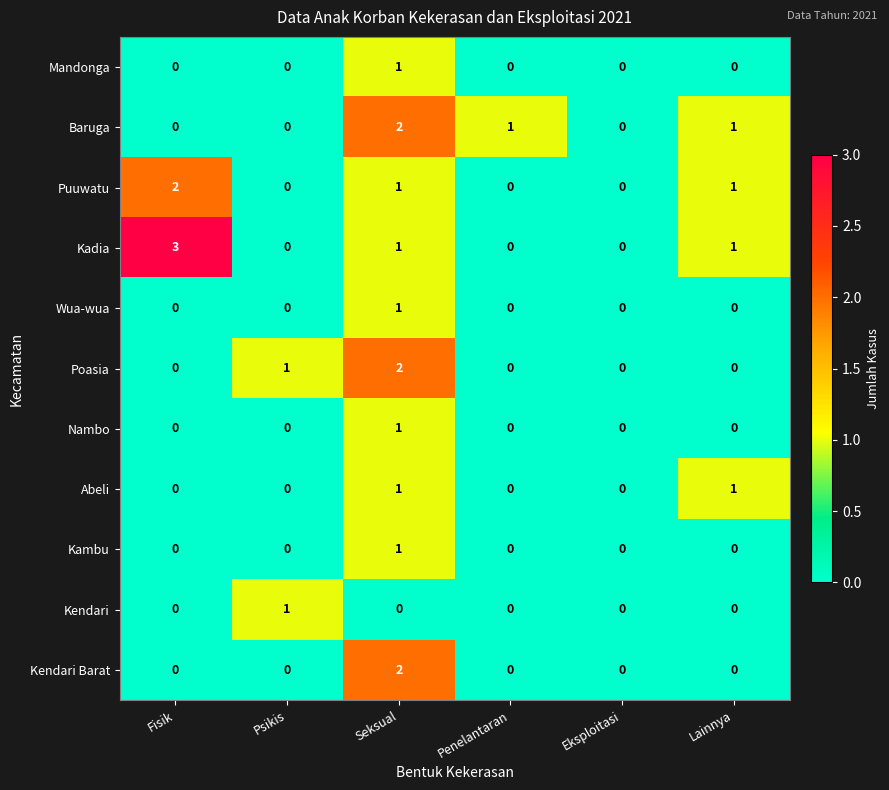

How many series are shown in this chart?

11